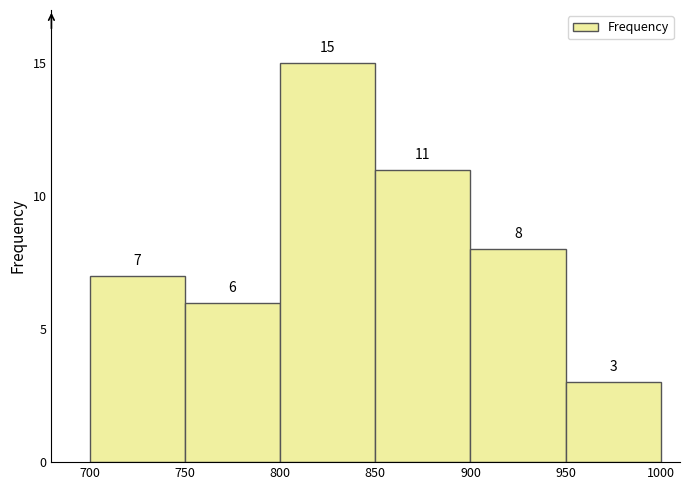

Reading left to right, list every bar in this chart as the range it spans on the x-axis followed by its height.

700 to 750: 7
750 to 800: 6
800 to 850: 15
850 to 900: 11
900 to 950: 8
950 to 1000: 3